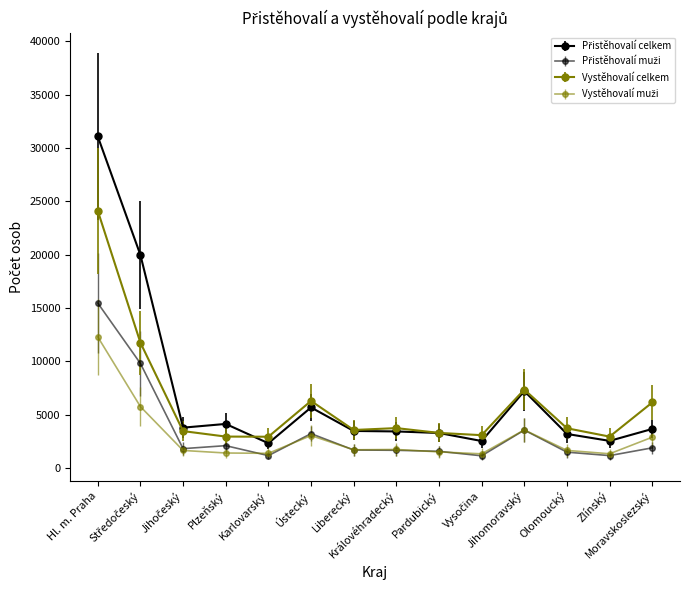

Which series has the largest total across all categories?

Přistěhovalí celkem